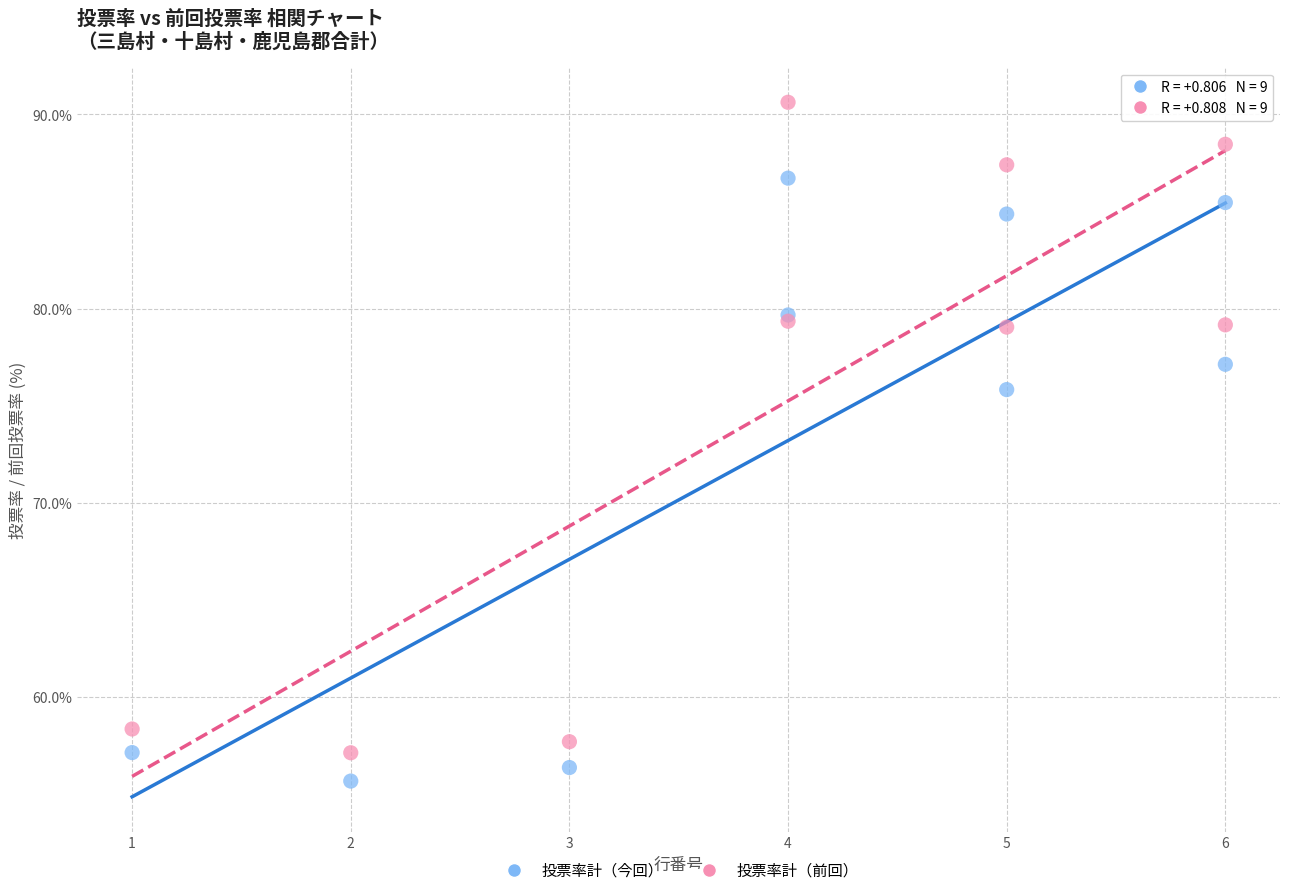

In the 投票率計（今回） series, what Y value is closest to 71?

75.8